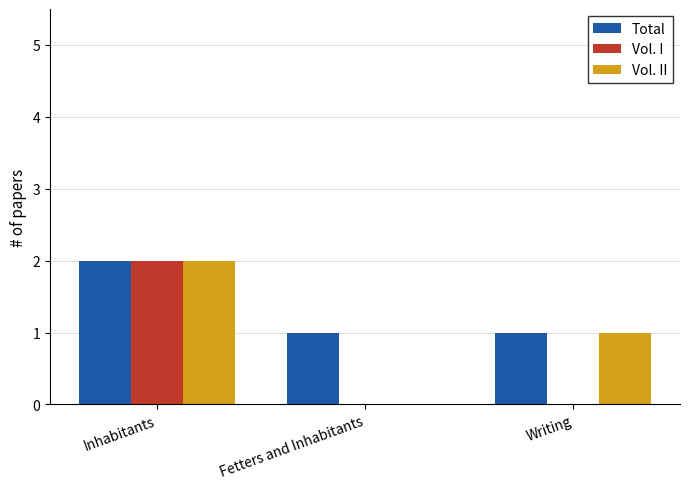

How many values in Vol. II are above zero?

2